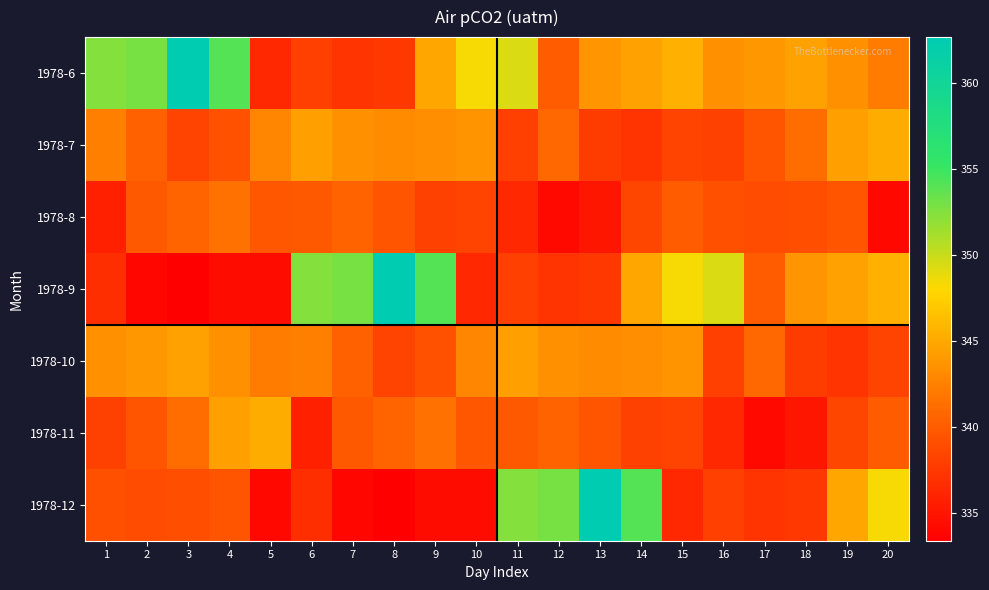

Which series changed the most between 10 and 12?

1978-12